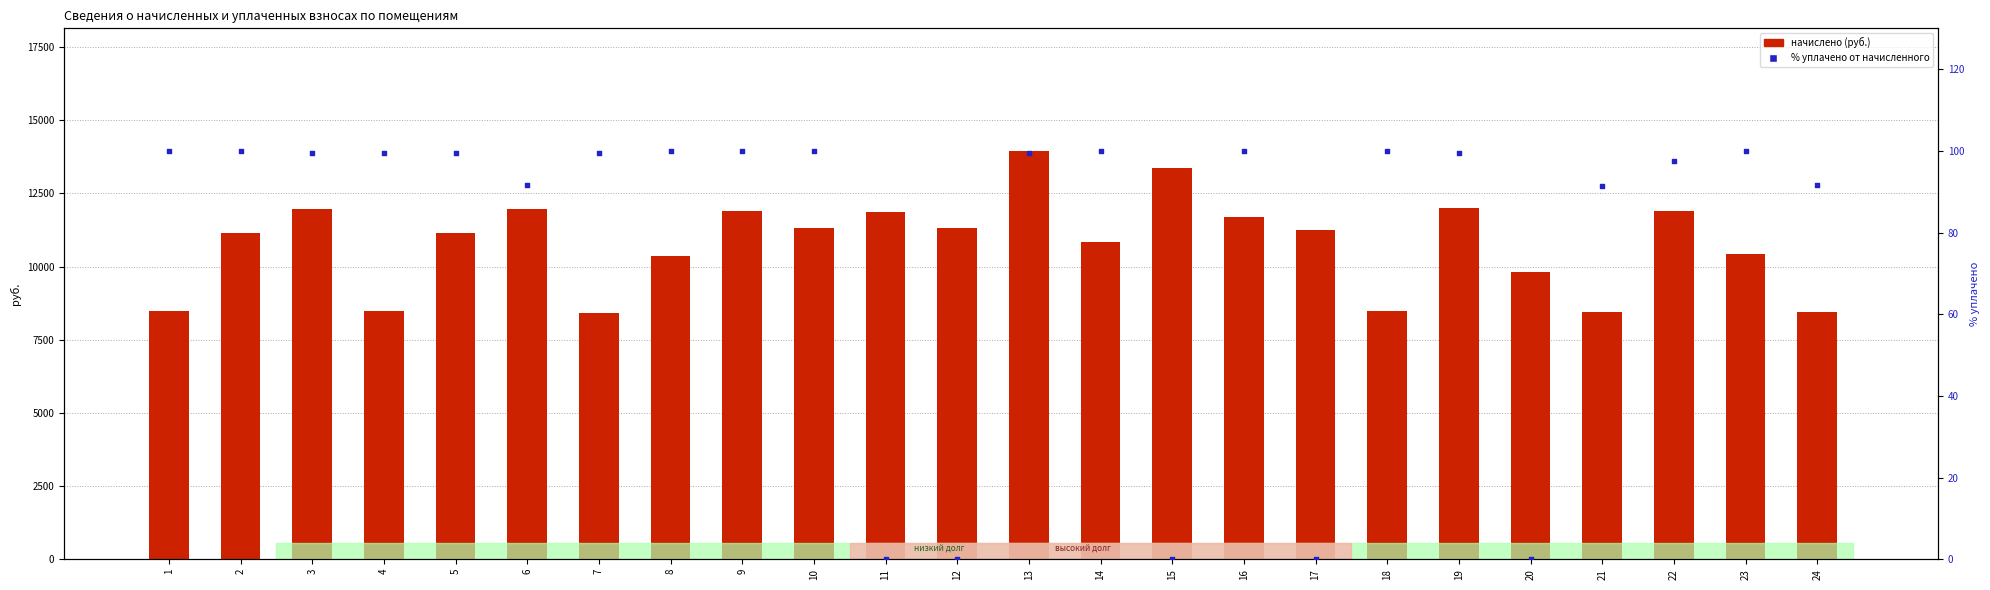

What is the total value across all series at 15?

13376.0